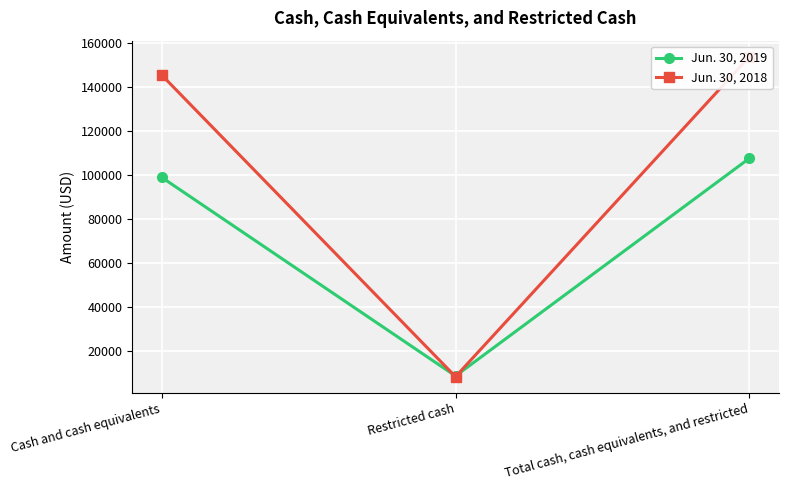

What is the average value of the Jun. 30, 2019 series?

71703